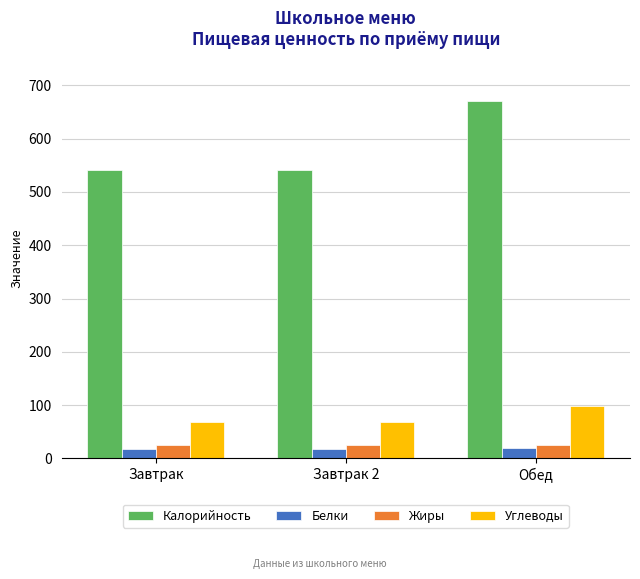

How many data points does each series have?

3